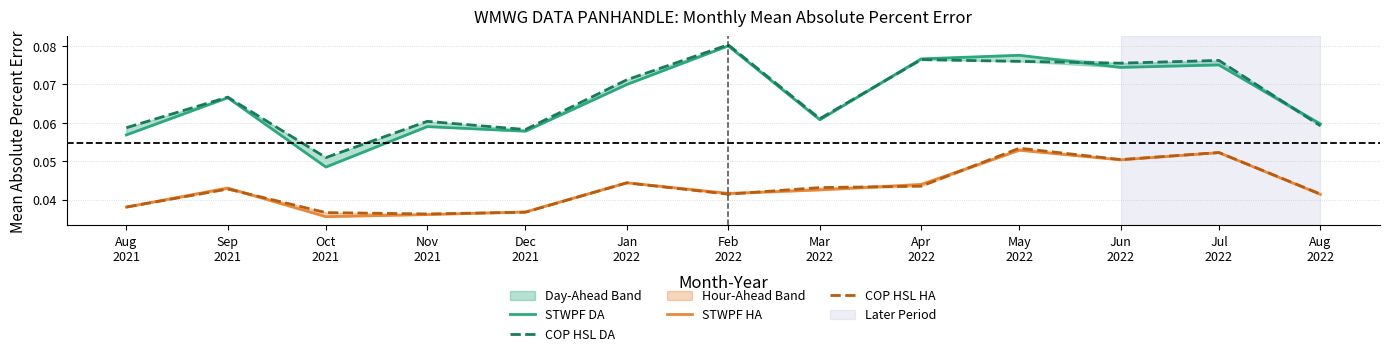

The value of COP HSL DA at Jun
2022 is 0.0. True or false?

False